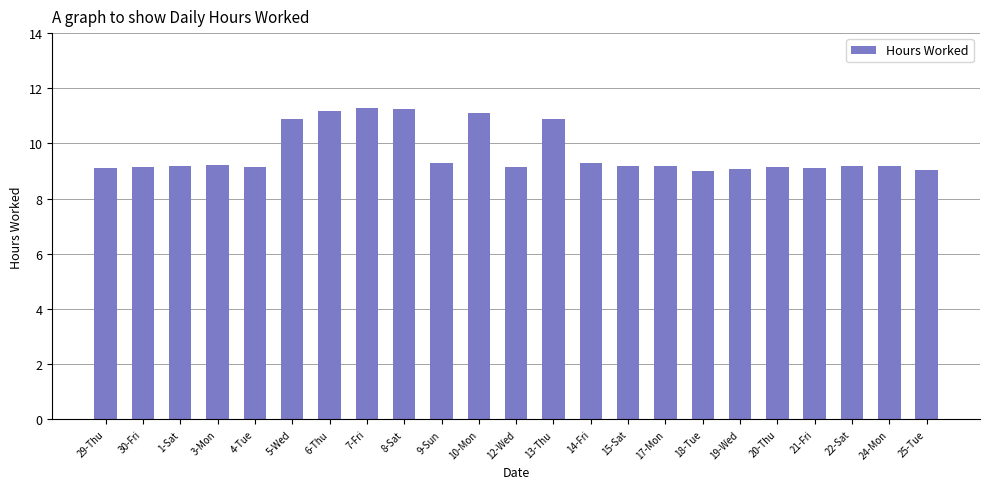

What is the ratio of the value at 21-Fri to the value at 17-Mon?

1.0